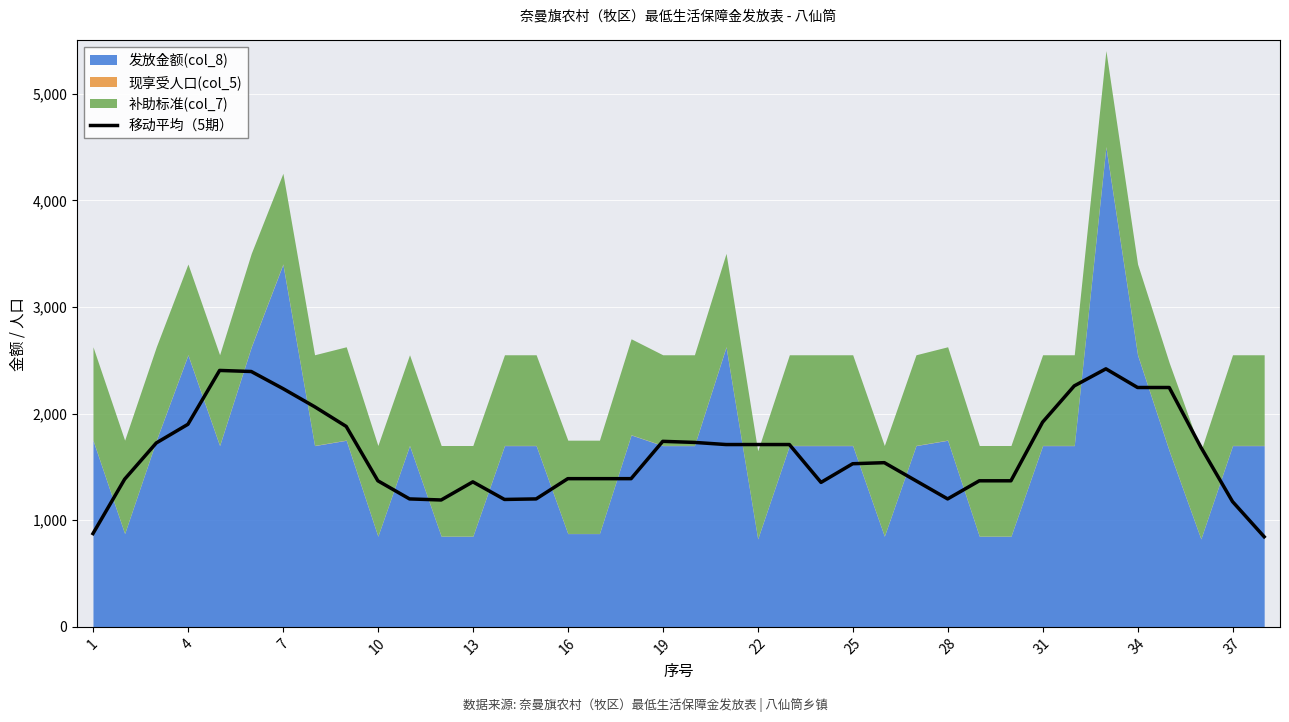

Reading right to left, list all the values displayed in this chart.

845	1175	1685	2245	2245	2420	2260	1920	1370	1370	1200	1370	1540	1530	1355	1710	1710	1710	1730	1740	1390	1390	1390	1200	1195	1360	1190	1200	1370	1880	2065	2235	2395	2405	1900	1725	1385	875